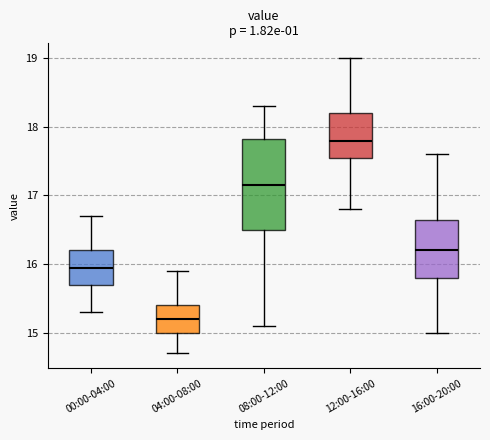

Reading left to right, read every box against the y-axis: the position of its median line, the range the box covers, and the ends of its whiskers. The values are not printed on the chart, so give them approximately, as read against the axis.

00:00-04:00: median 16.0, box 15.7 to 16.2, whiskers 15.3 to 16.7
04:00-08:00: median 15.2, box 15.0 to 15.4, whiskers 14.7 to 15.9
08:00-12:00: median 17.2, box 16.5 to 17.8, whiskers 15.1 to 18.3
12:00-16:00: median 17.8, box 17.6 to 18.2, whiskers 16.8 to 19.0
16:00-20:00: median 16.2, box 15.8 to 16.7, whiskers 15.0 to 17.6